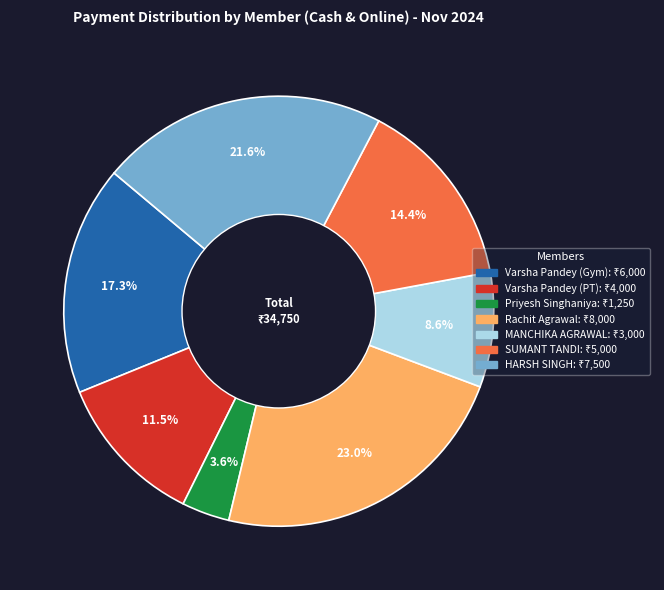

Rank the categories by value from highest to lowest.

Rachit Agrawal, HARSH SINGH, Varsha Pandey (Gym), SUMANT TANDI, Varsha Pandey (PT), MANCHIKA AGRAWAL, Priyesh Singhaniya